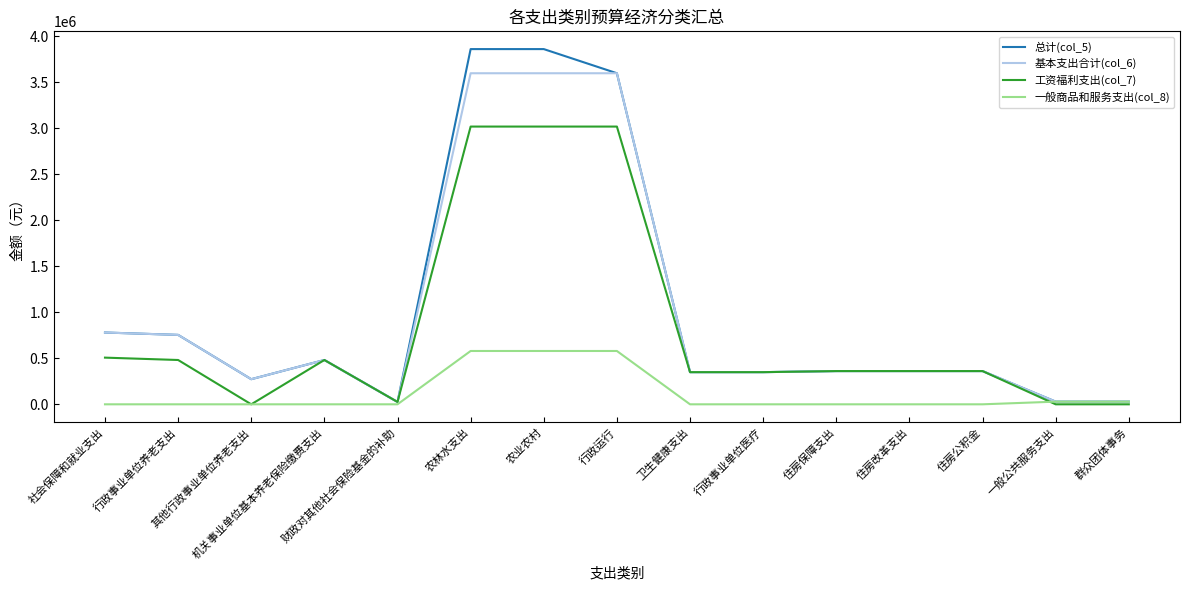

How many distinct data groups are displayed?

4